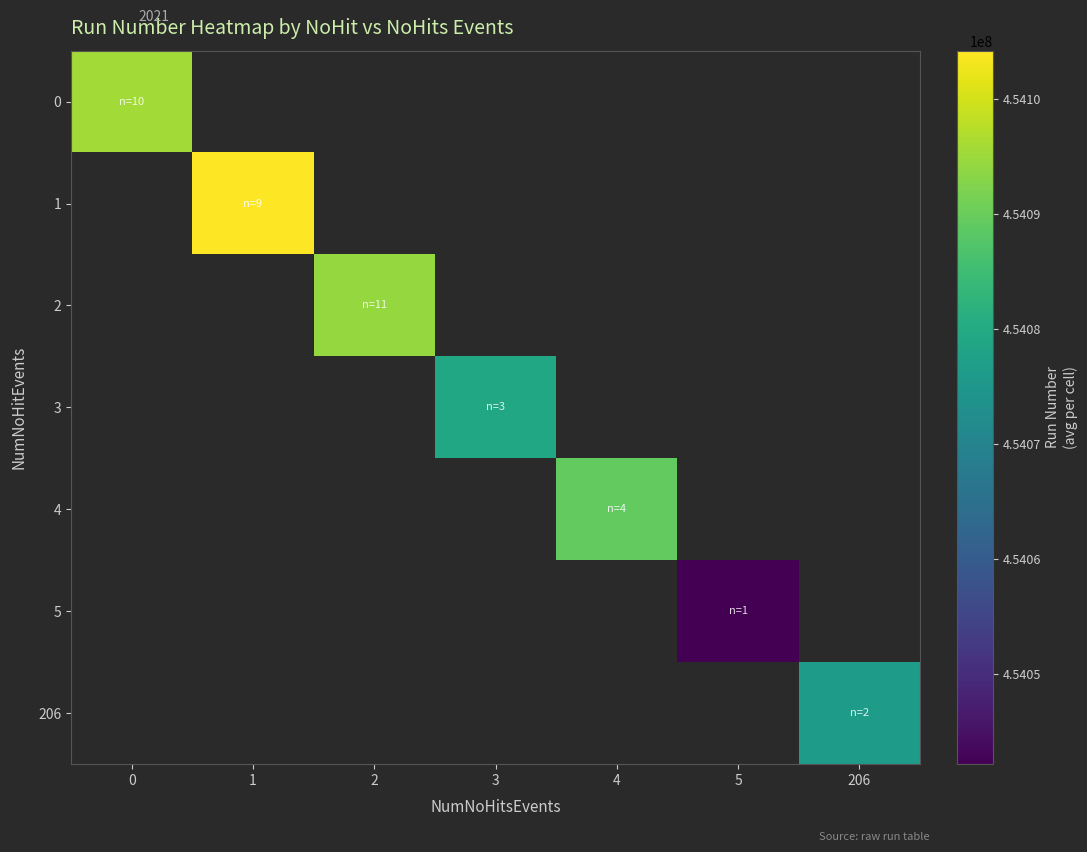

Rank the categories by 0 value from lowest to highest.

0, 1, 2, 3, 4, 5, 206